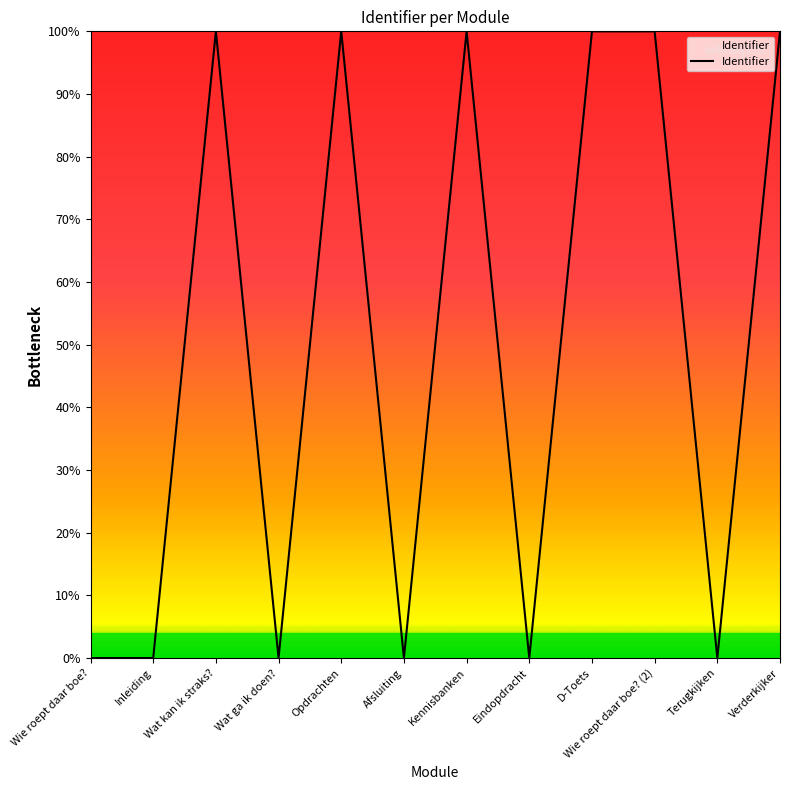

What is the difference between the second highest and second lowest values?

1.0